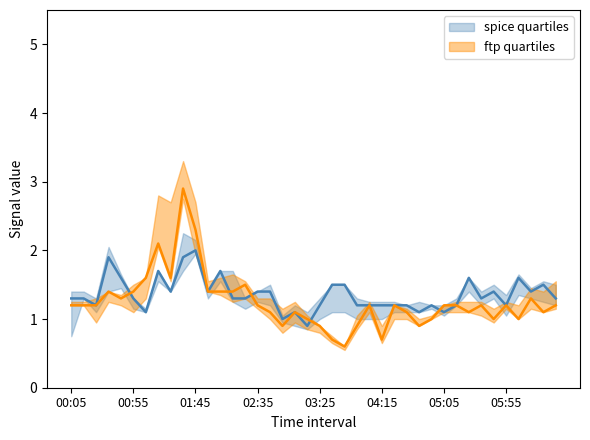

How many intersections are there between 7.613 and 9.238?

1